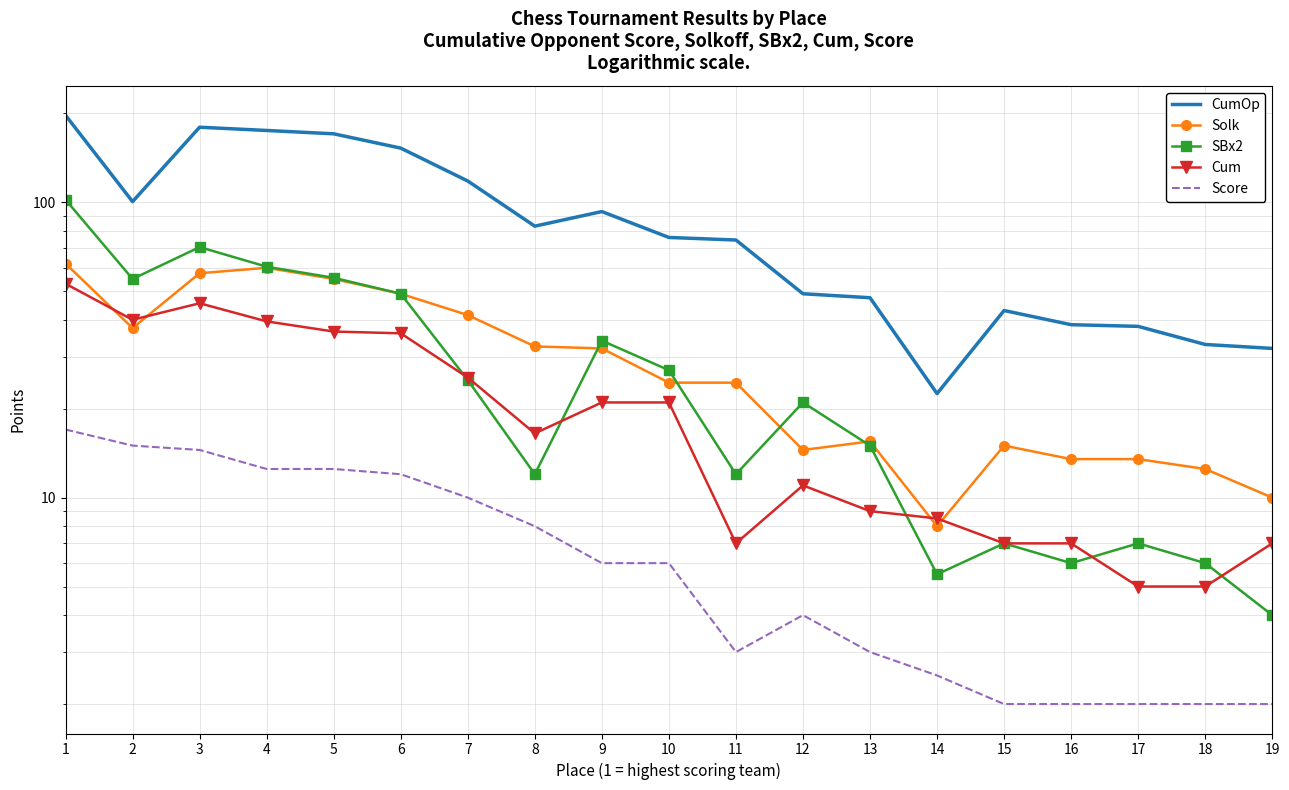

Which has a higher value, 4 or 12?

4